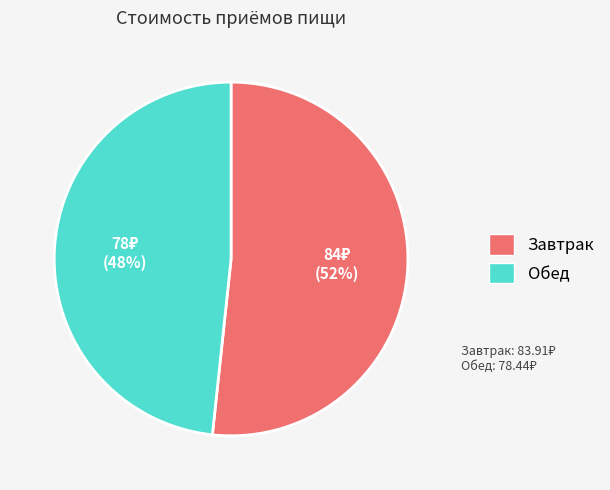

Does any single category account for the majority?

Yes